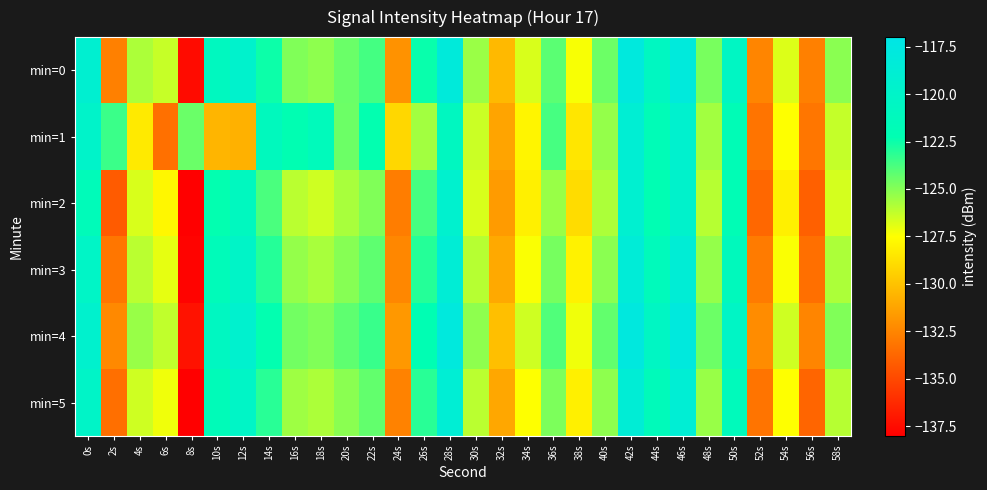

Rank the series at 0s from lowest to highest value.

min=2, min=3, min=5, min=1, min=4, min=0